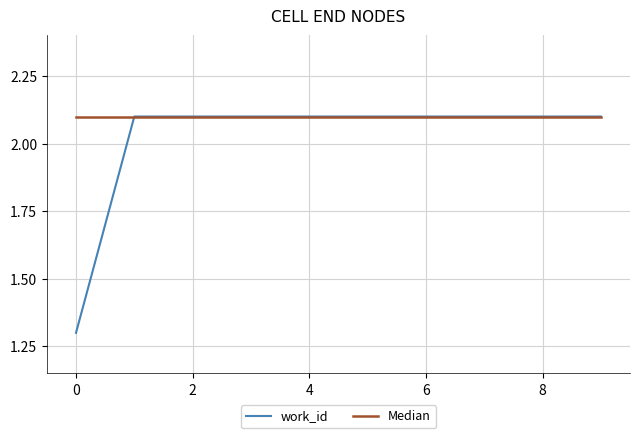

Rank the series by their average value, from lowest to highest.

work_id, Median